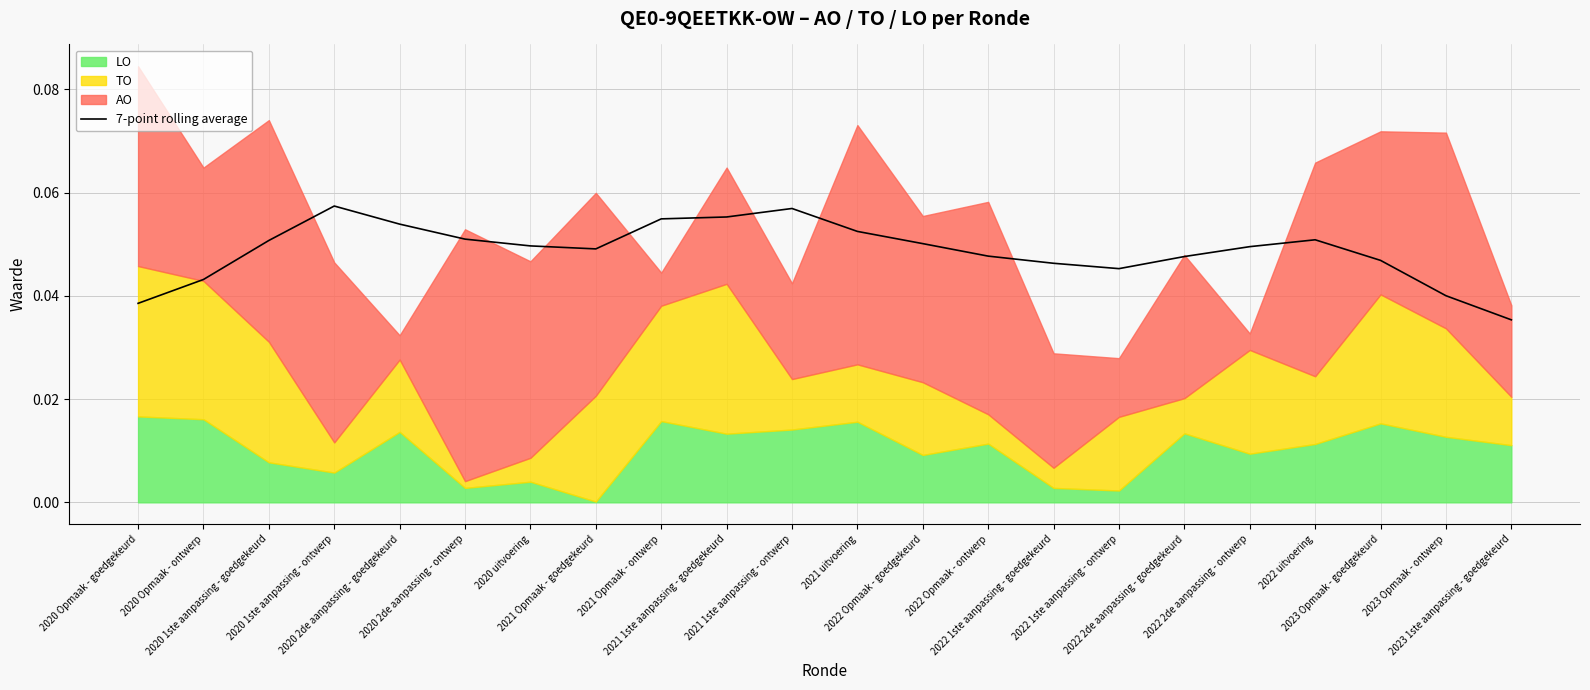

What is the sum of the values at 2020 Opmaak - goedgekeurd and 2020 1ste aanpassing - goedgekeurd?

0.1